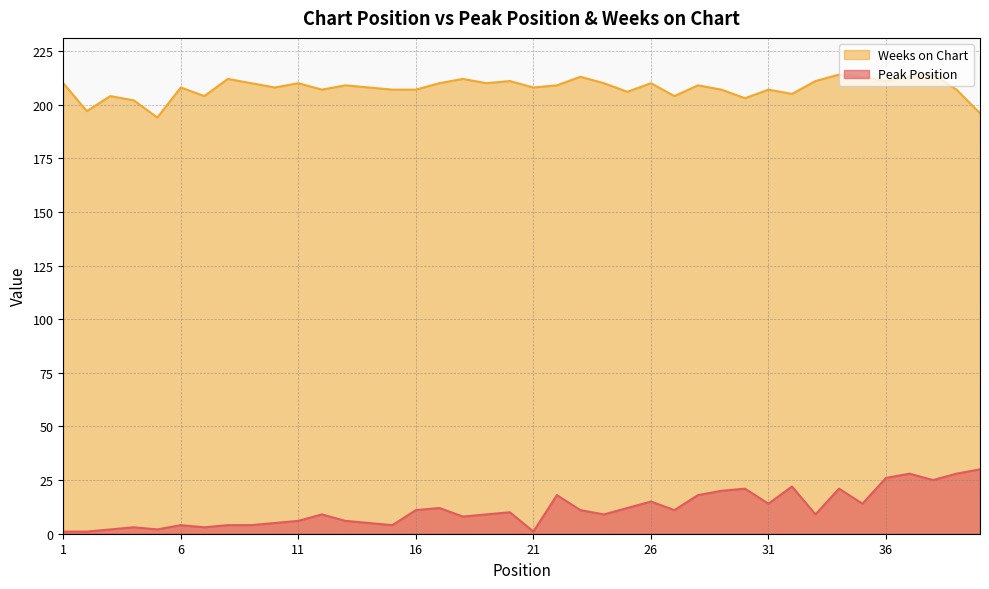

Is the value of Weeks on Chart at 36 greater than the value of Peak Position at 33?

Yes